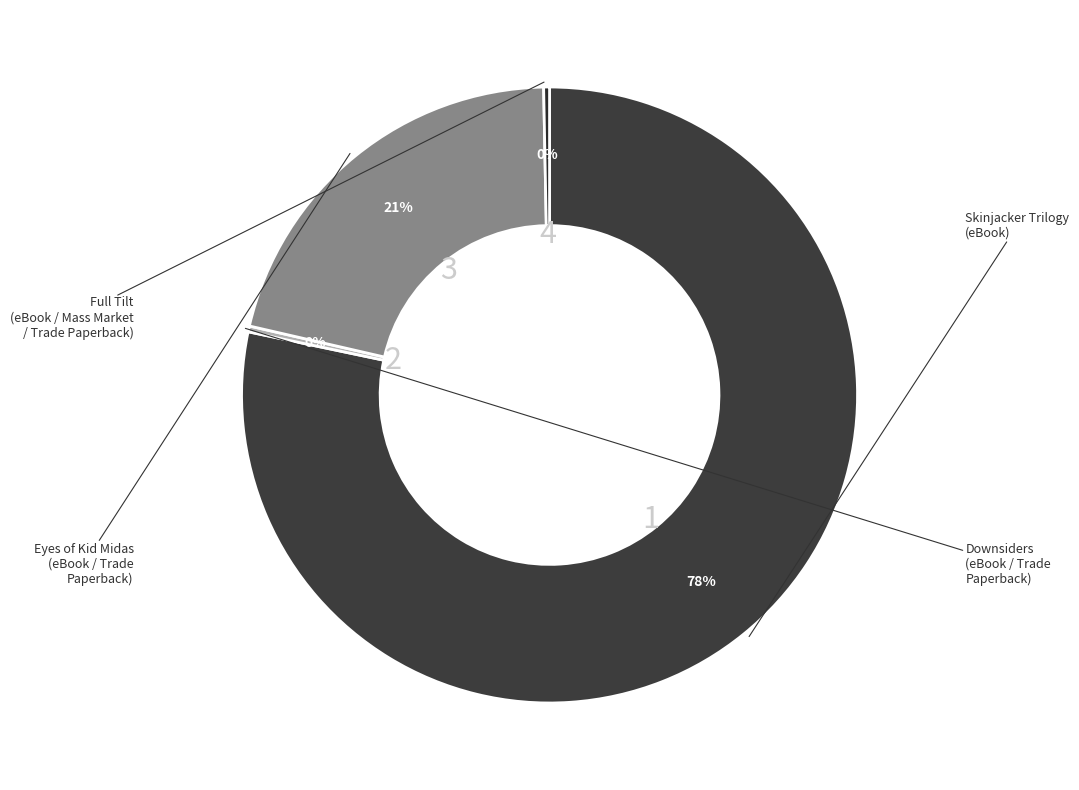

Does 3 represent more than half of the total?

No